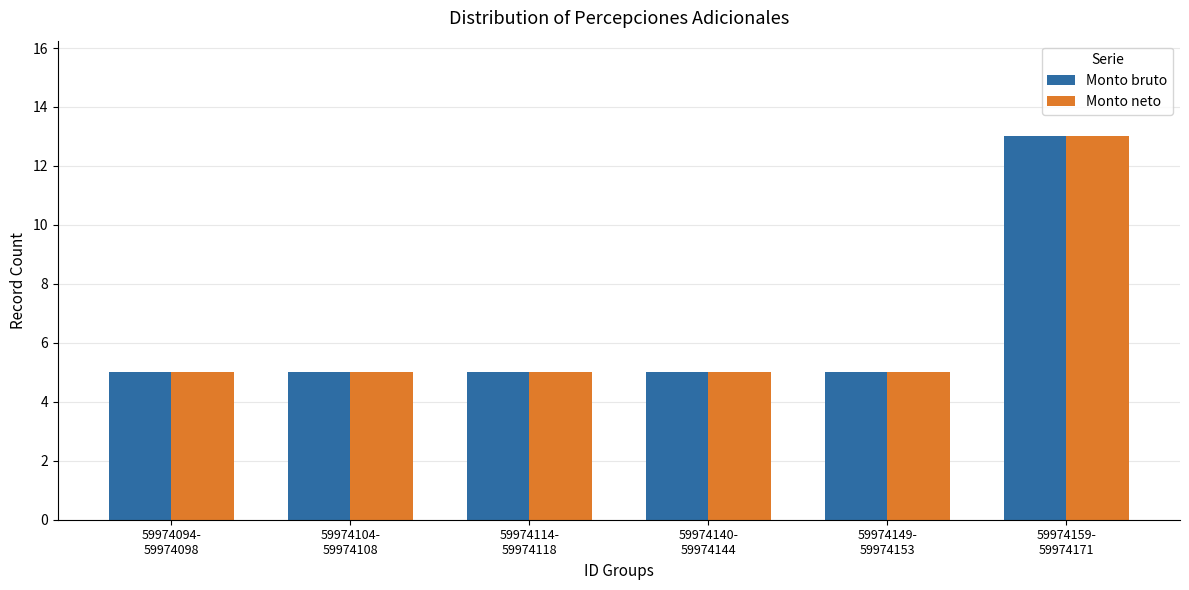

What is the lowest value of the Monto neto series?

5